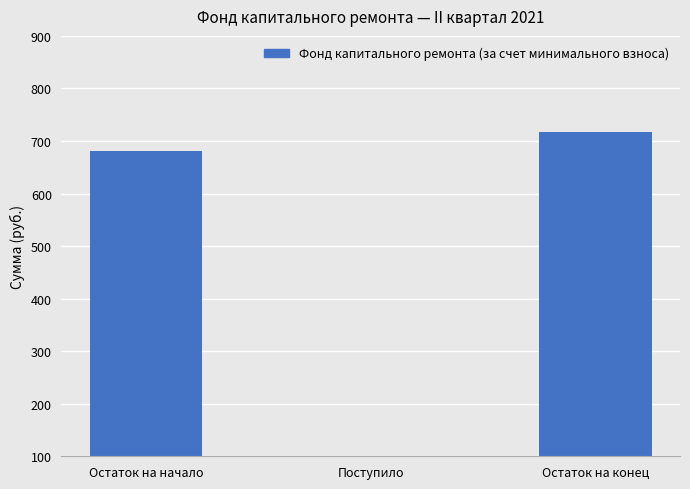

What is the value of the 3rd bar from the left?

716.5